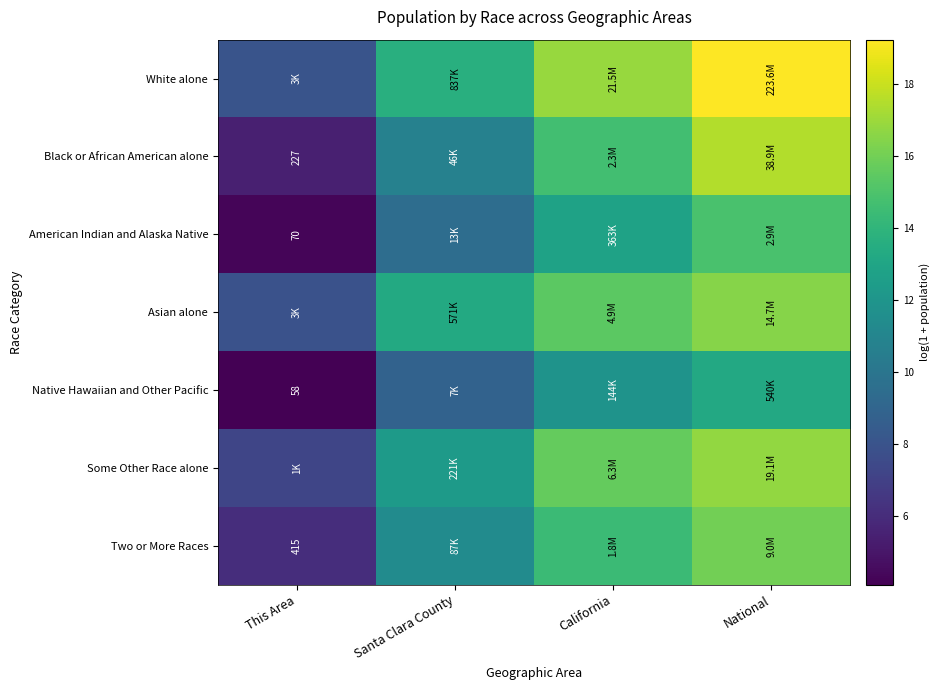

At which label does White alone reach its peak?

National